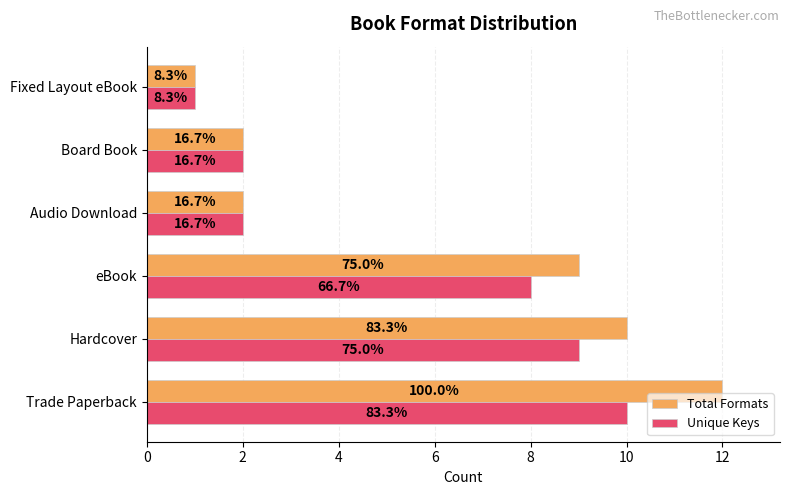

What is the difference between the maximum and minimum values in the Unique Keys series?

9